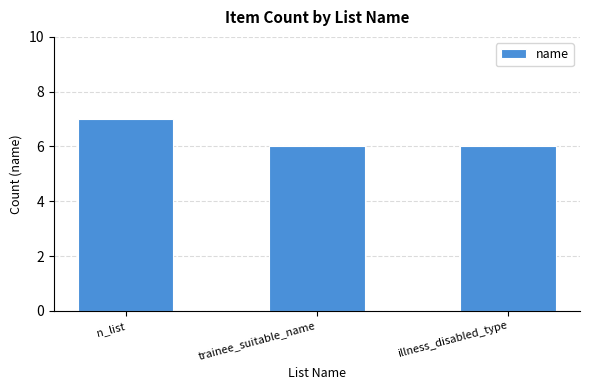

Approximately how many times larger is the value at trainee_suitable_name compared to illness_disabled_type?

1.0